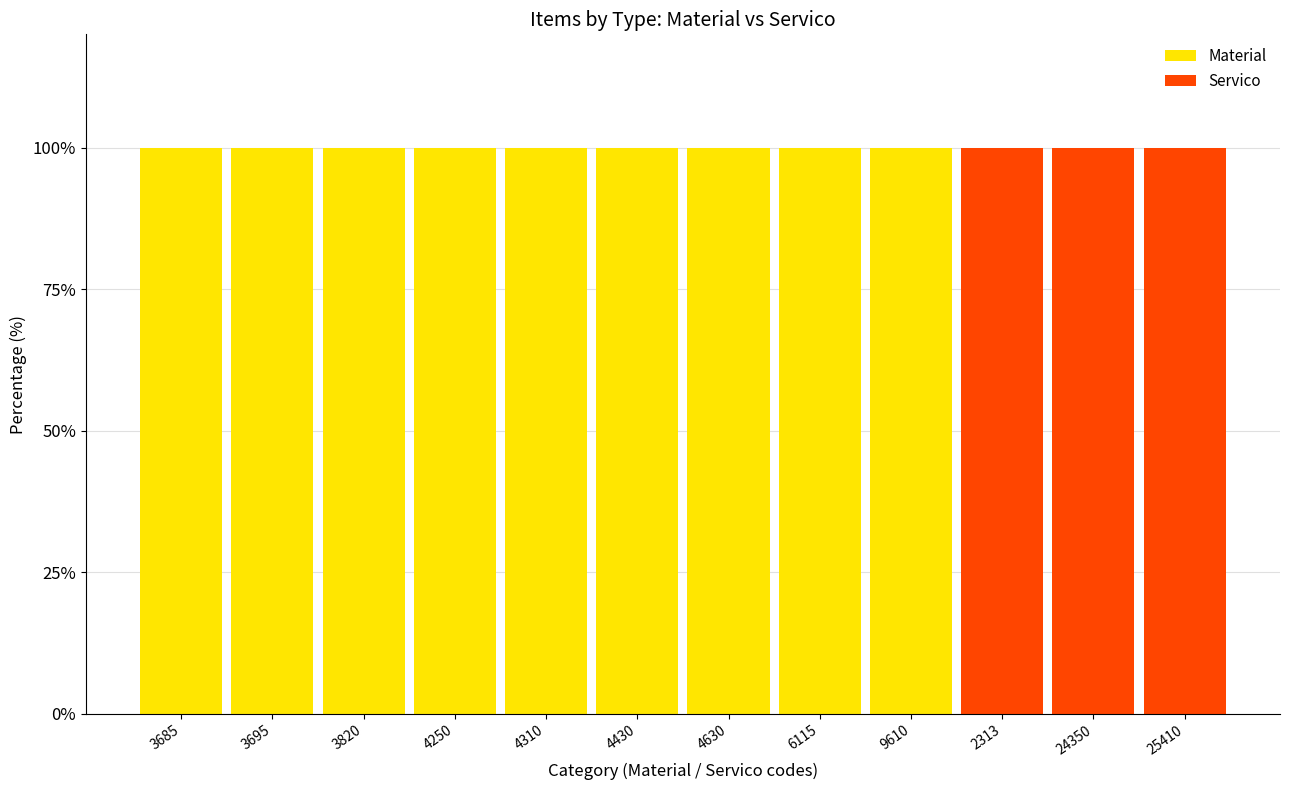

What is the highest value of the Material series?

100